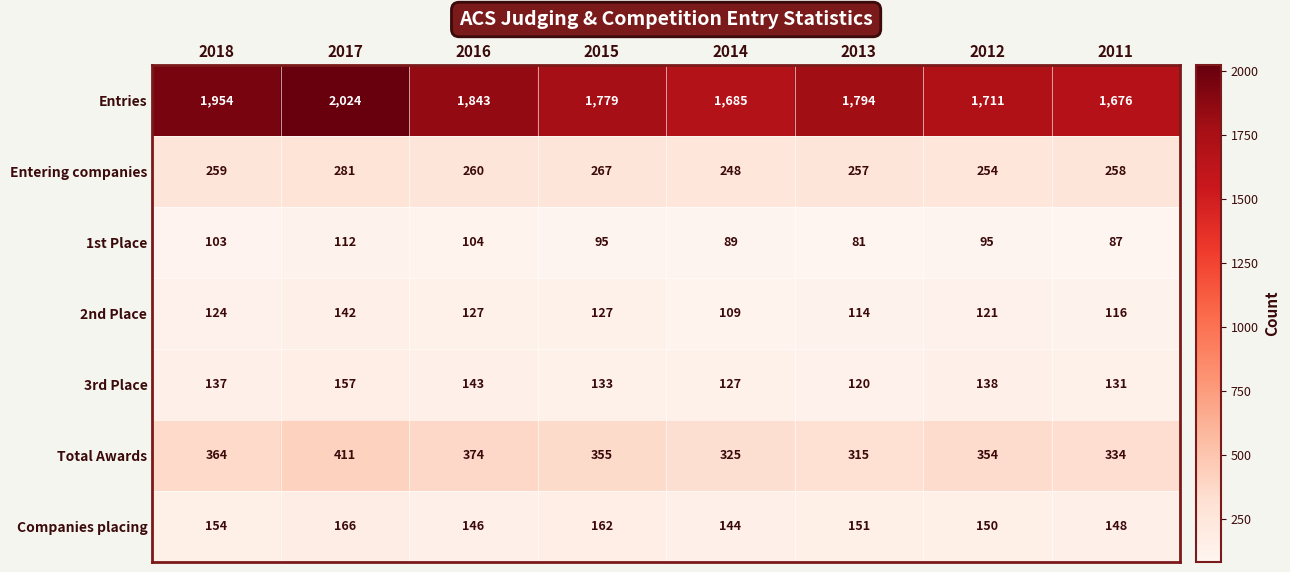

What is the difference between the maximum and second lowest values in the Entering companies series?

27